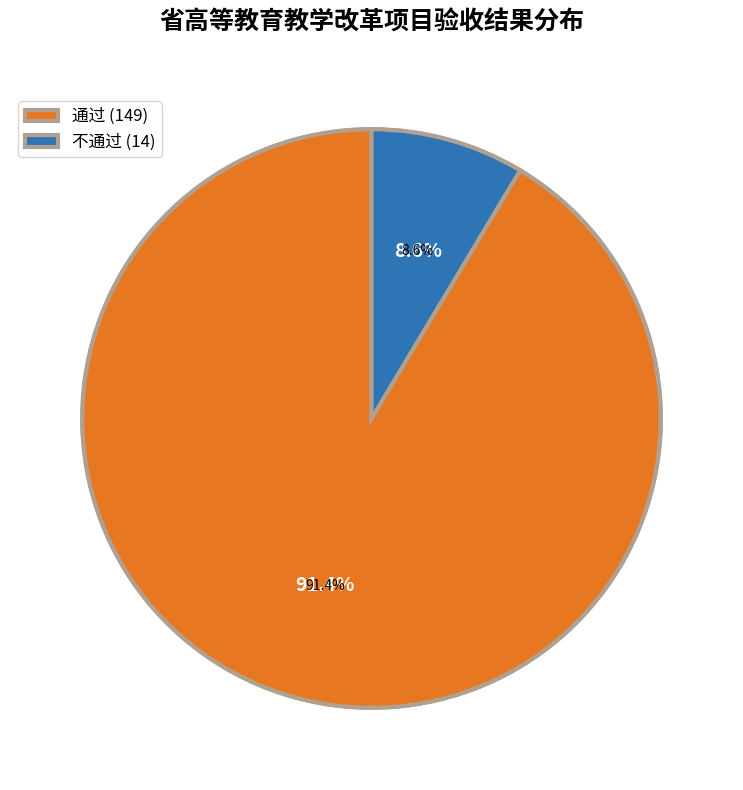

Rank the categories by value from lowest to highest.

不通过, 通过